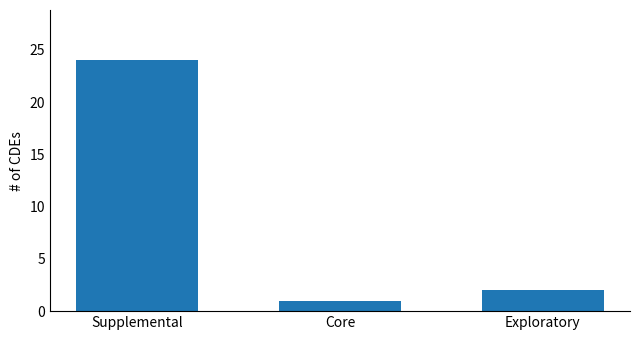

True or false: the data shows 3 at Exploratory.

False